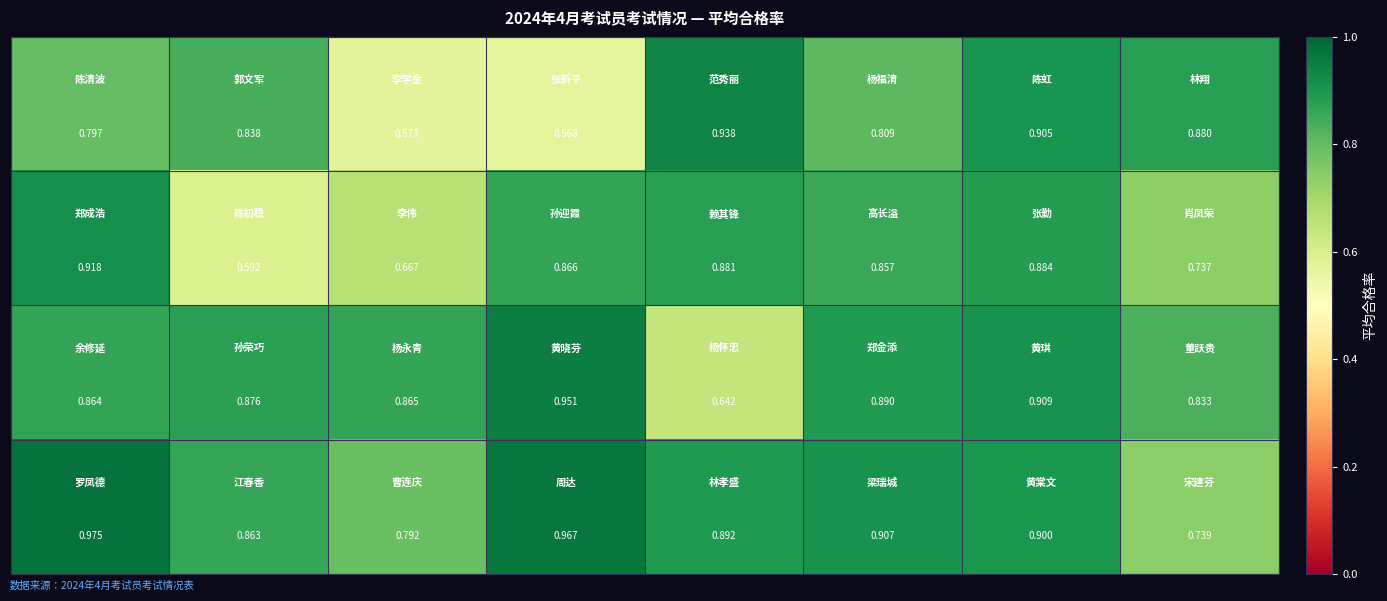

At how many categories does at least one series exceed 0?

8